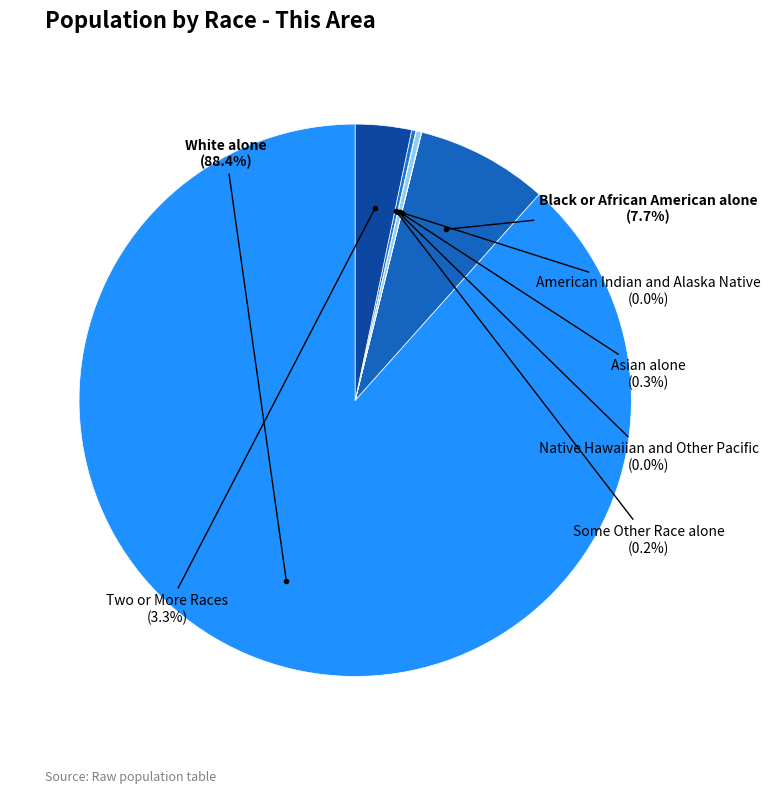

Which category accounts for the majority?

White alone